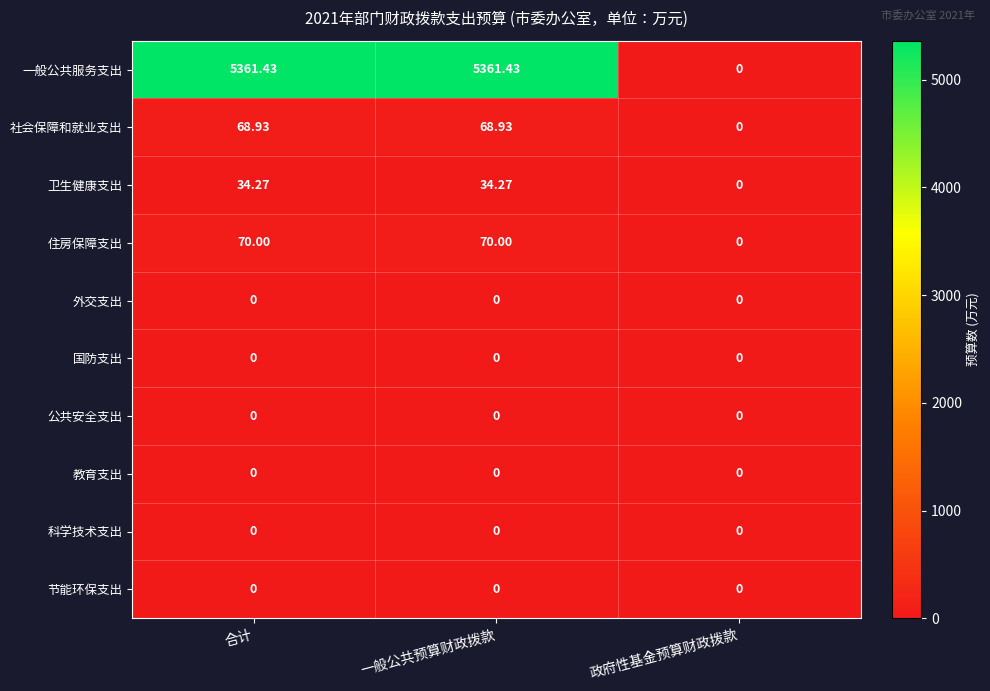

What is the greatest value displayed?

5361.4